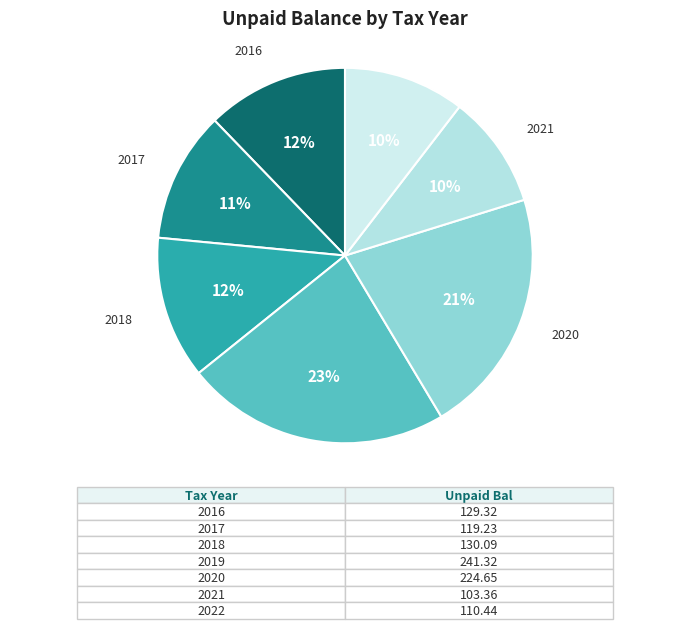

True or false: 2019 accounts for 16% of the total.

False